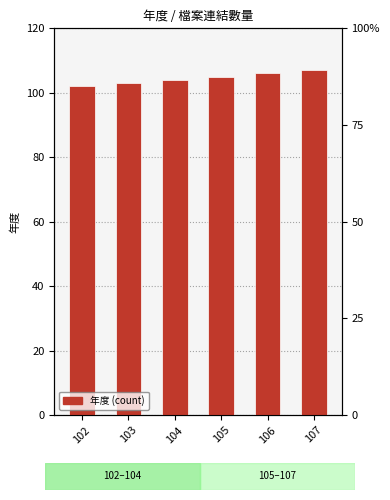

Are the bars horizontal?

No